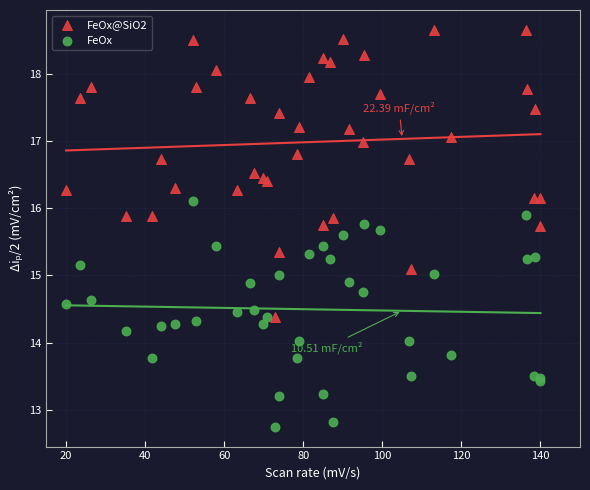

Which series contains the highest Y value?

FeOx@SiO2